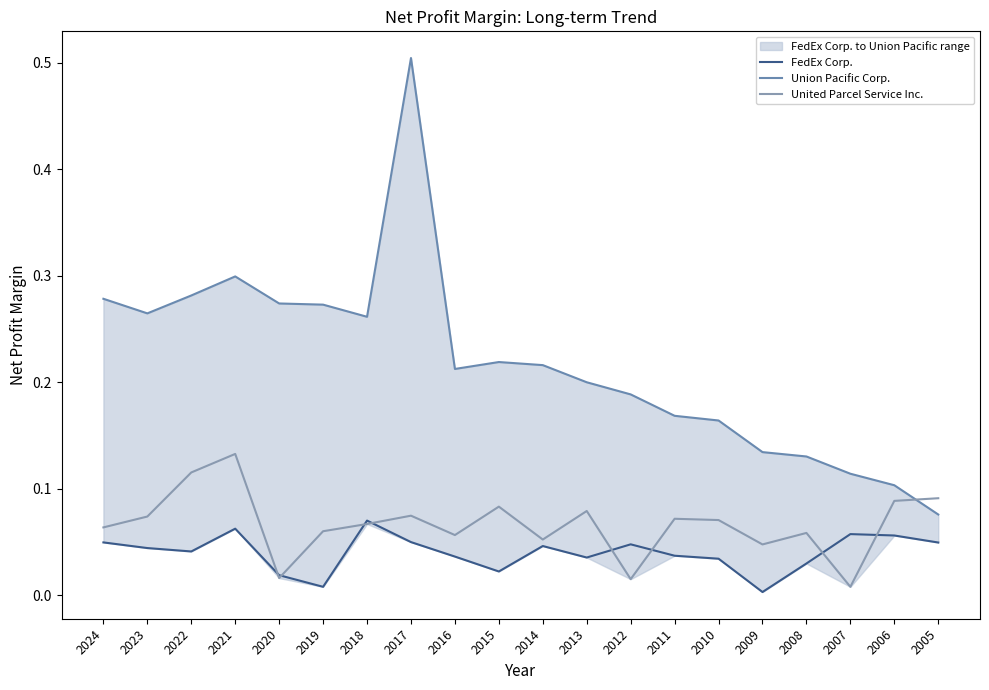

What are all the series names shown in the legend?

FedEx Corp., Union Pacific Corp., United Parcel Service Inc.